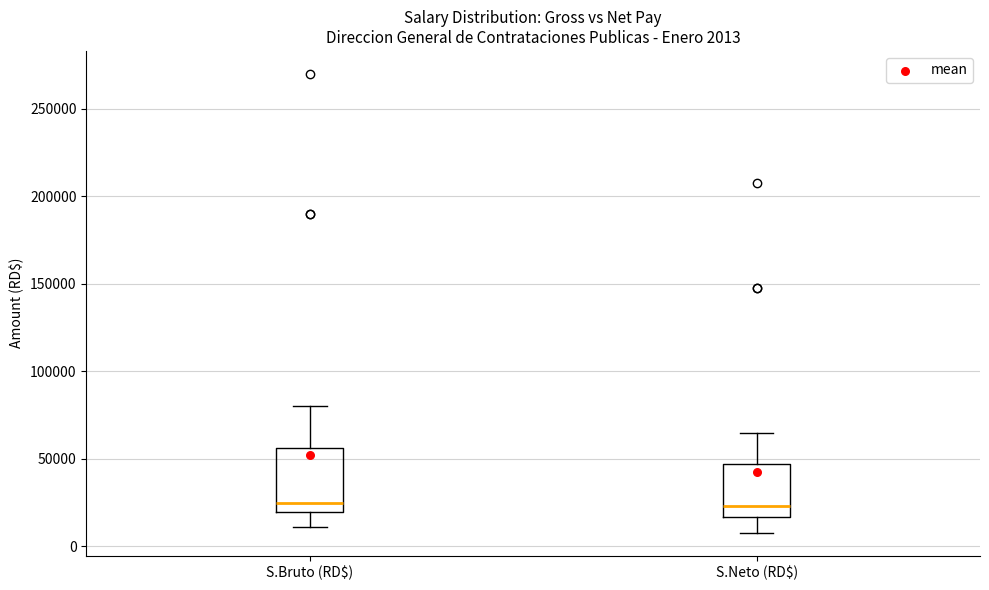

Comparing the boxes themselves (not the whiskers), which one is the tallest?

S.Bruto (RD$)